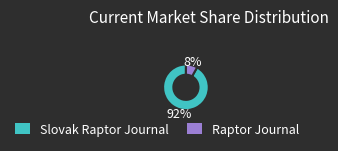

To the nearest percent, what percentage of the pie is Slovak Raptor Journal?

92%